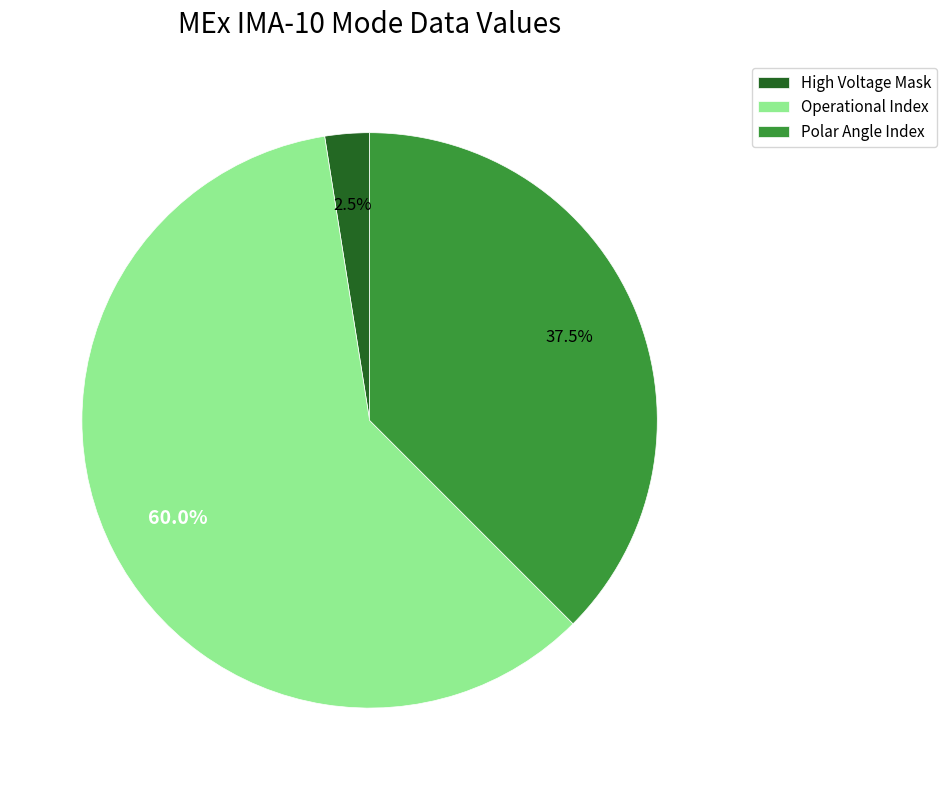

Combined, what portion of the pie is Polar Angle Index and High Voltage Mask?

40.0%